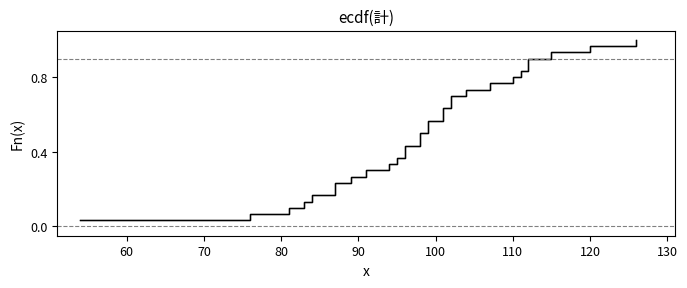

Is this an area chart (filled region under the line)?

No